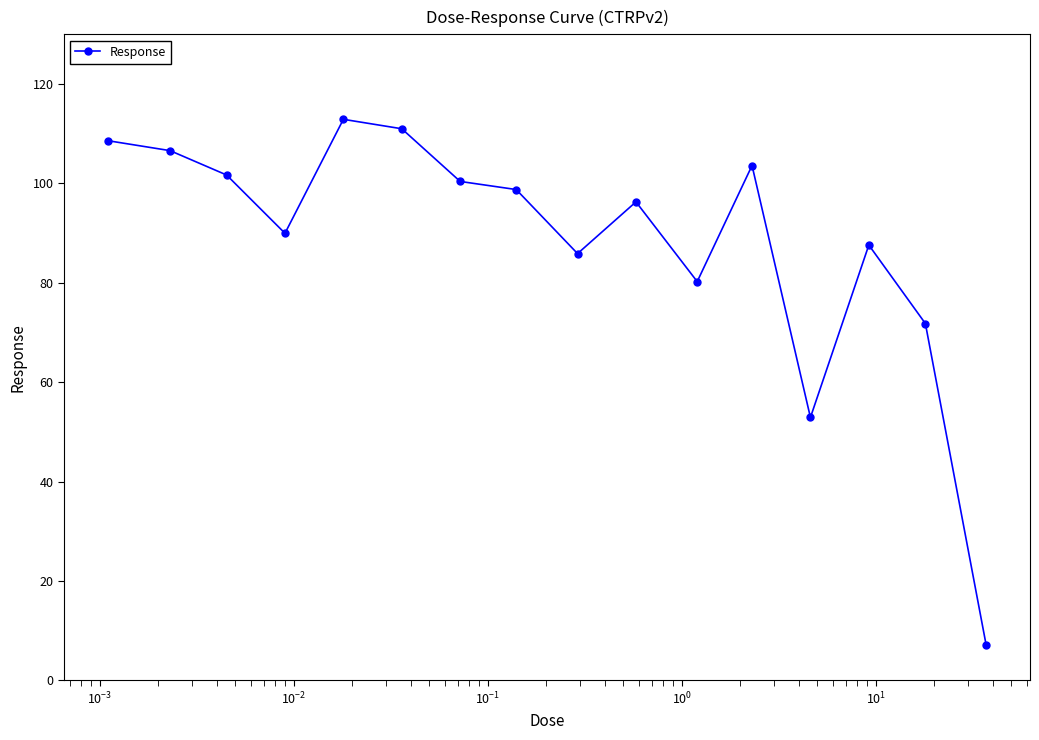

What is the sum of all values?

1415.5